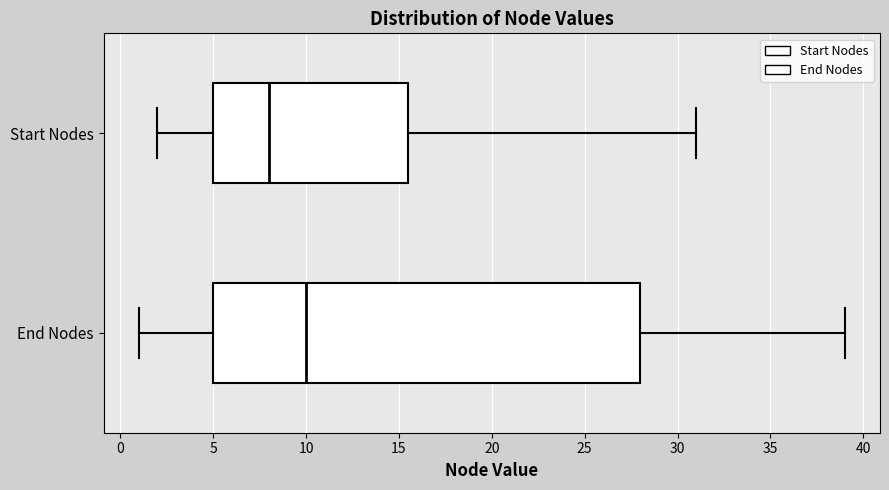

Which box is the widest, from its left edge to its right edge?

End Nodes